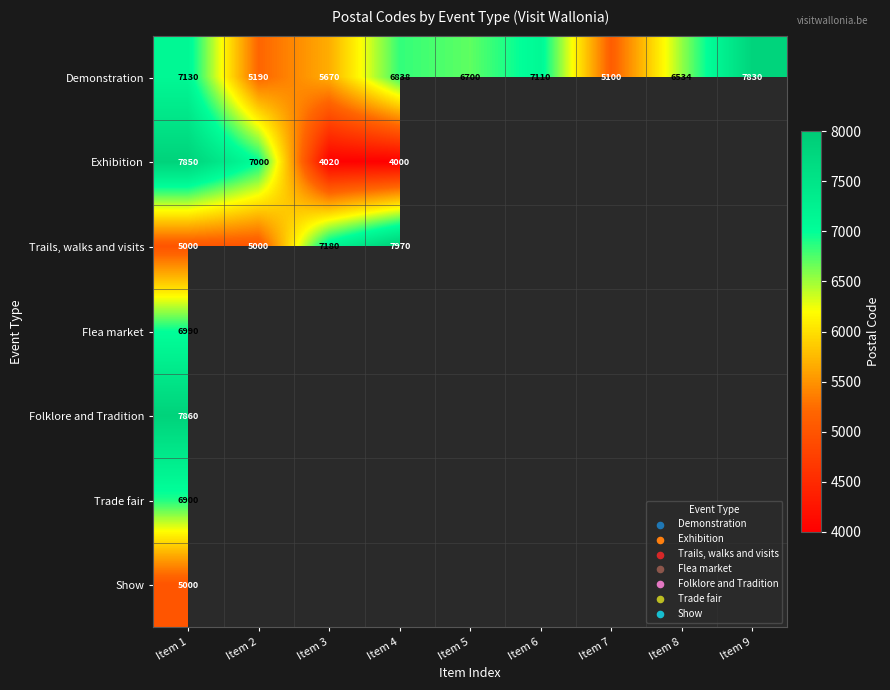

What is the sum of all Demonstration values?

58102